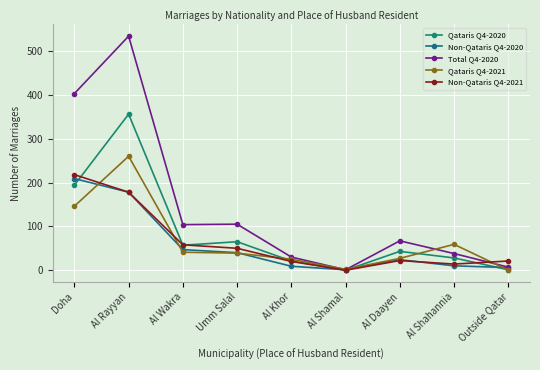

At which category is the sum across all series the highest?

Al Rayyan